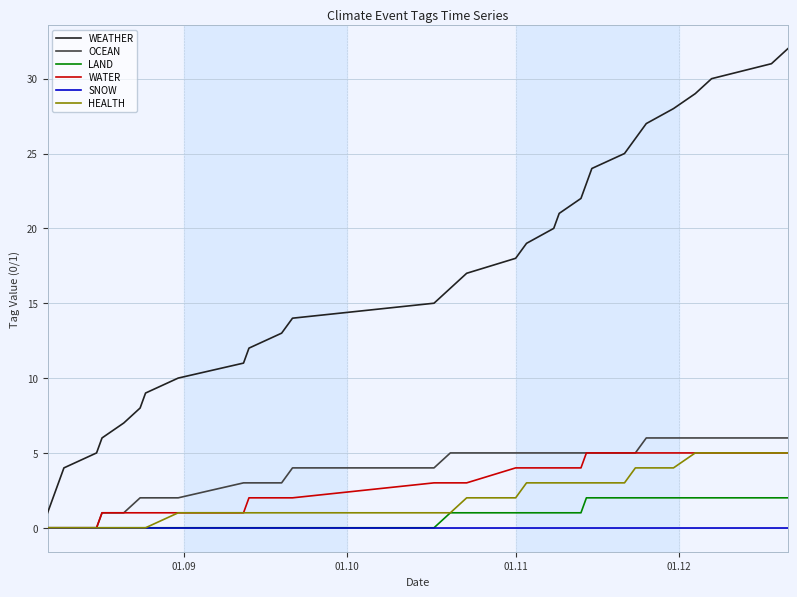

True or false: WEATHER and SNOW intersect in this chart.

False